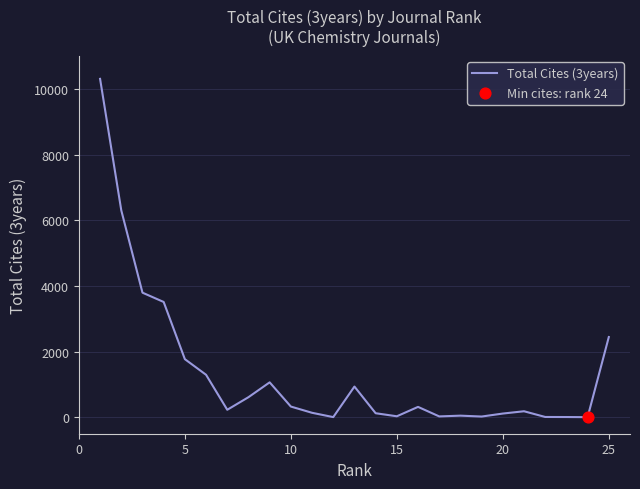

What is the greatest value displayed?

10303